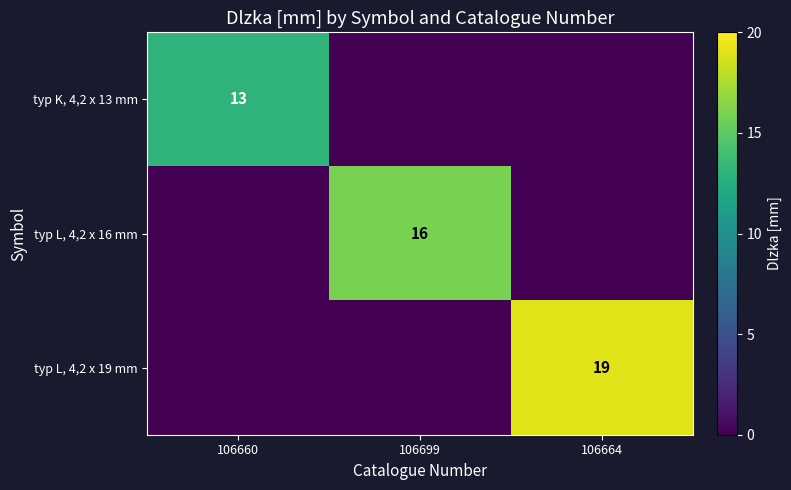

The typ K, 4,2 x 13 mm series shows 5 at 106660. True or false?

False